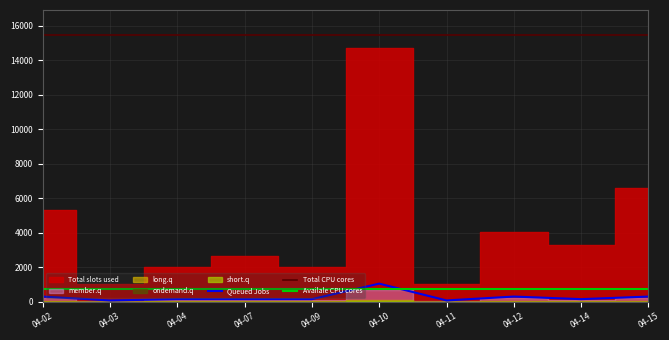

What is the difference between the maximum and minimum values in the Queued Jobs series?

975.0